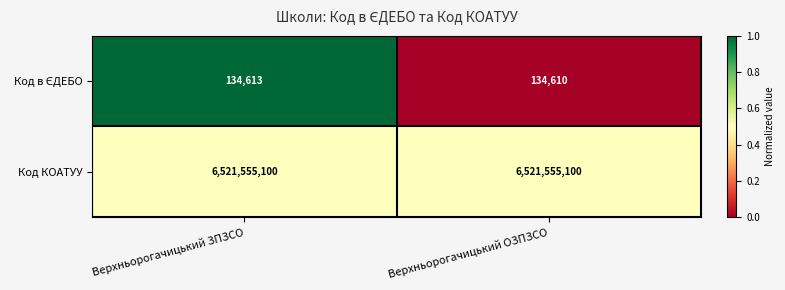

The Код КОАТУУ series shows 10552563249 at Верхньорогачицький ОЗПЗСО. True or false?

False